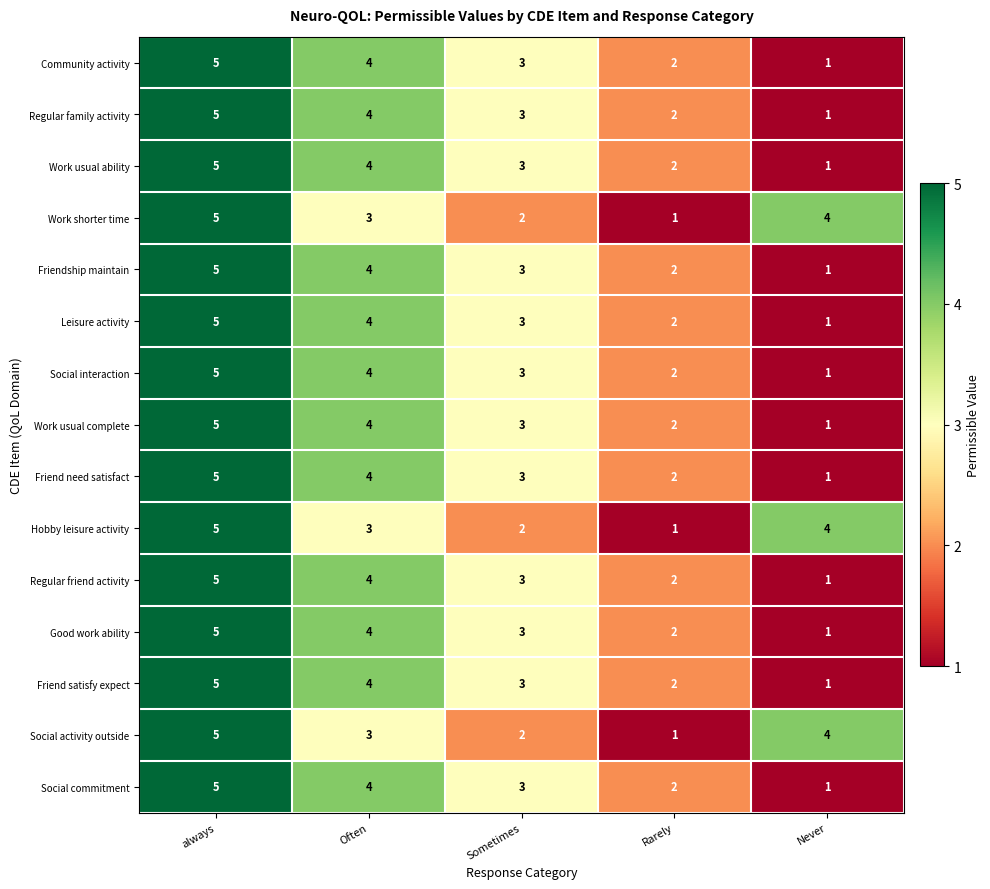

List the labels in order of Social interaction value, largest first.

always, Often, Sometimes, Rarely, Never